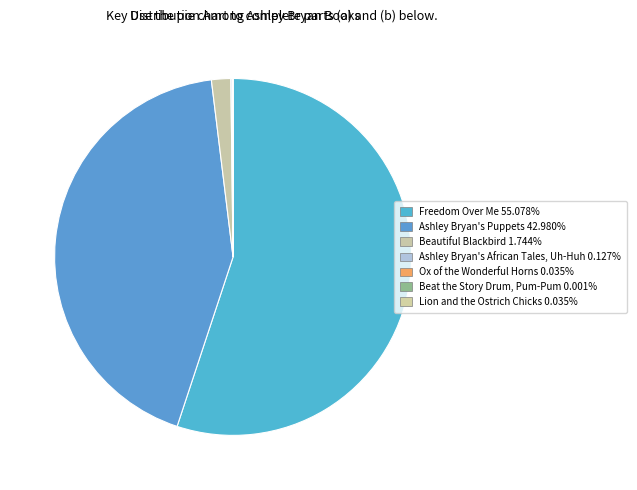

How many slices are in this pie chart?

7